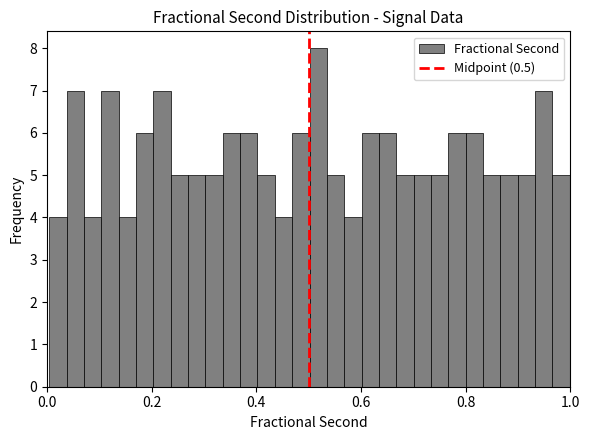

Around what value on the x-axis is the tallest bar? Give the approximate position of its centre, as read against the axis.

0.52